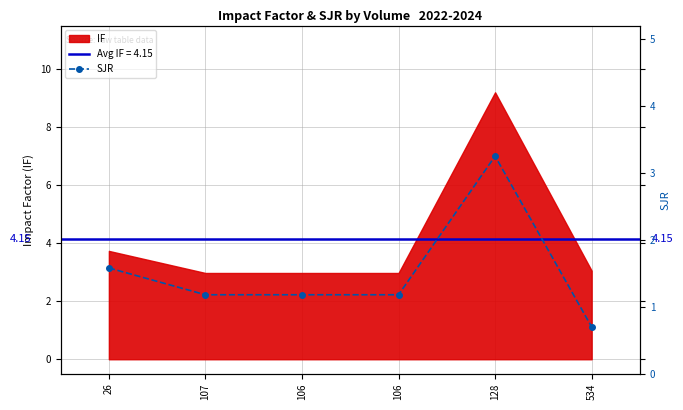

What is the average value?

1.5